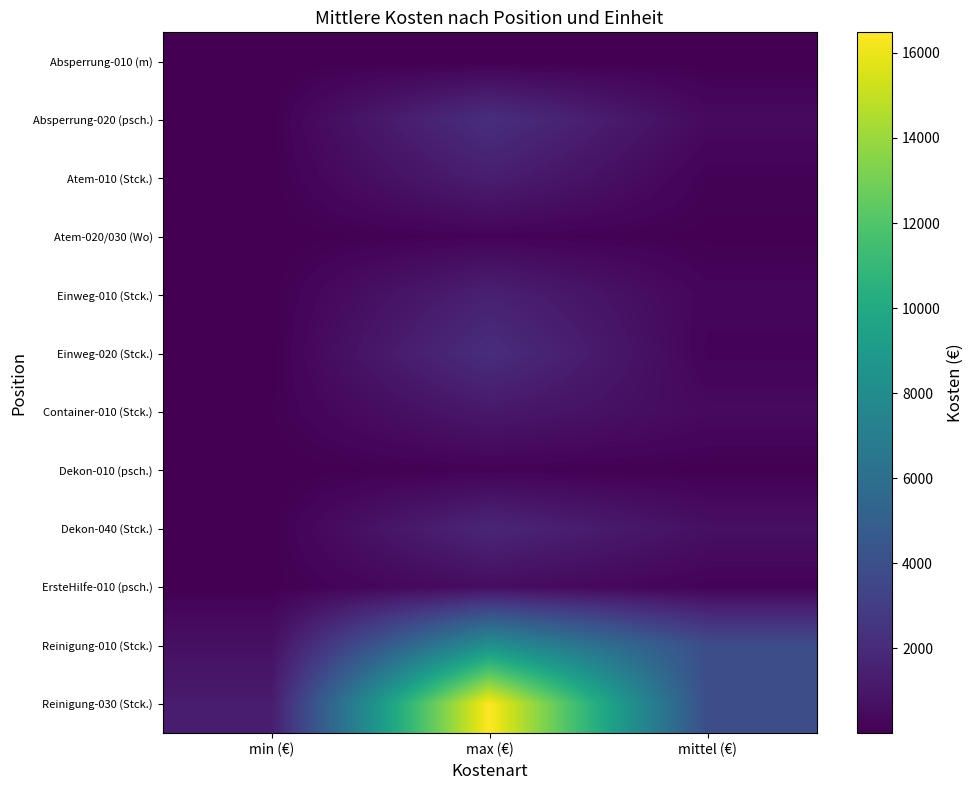

List the series in order of their peak value, lowest first.

Absperrung-010 (m), Dekon-010 (psch.), Atem-020/030 (Wo), ErsteHilfe-010 (psch.), Container-010 (Stck.), Atem-010 (Stck.), Einweg-010 (Stck.), Dekon-040 (Stck.), Einweg-020 (Stck.), Absperrung-020 (psch.), Reinigung-010 (Stck.), Reinigung-030 (Stck.)